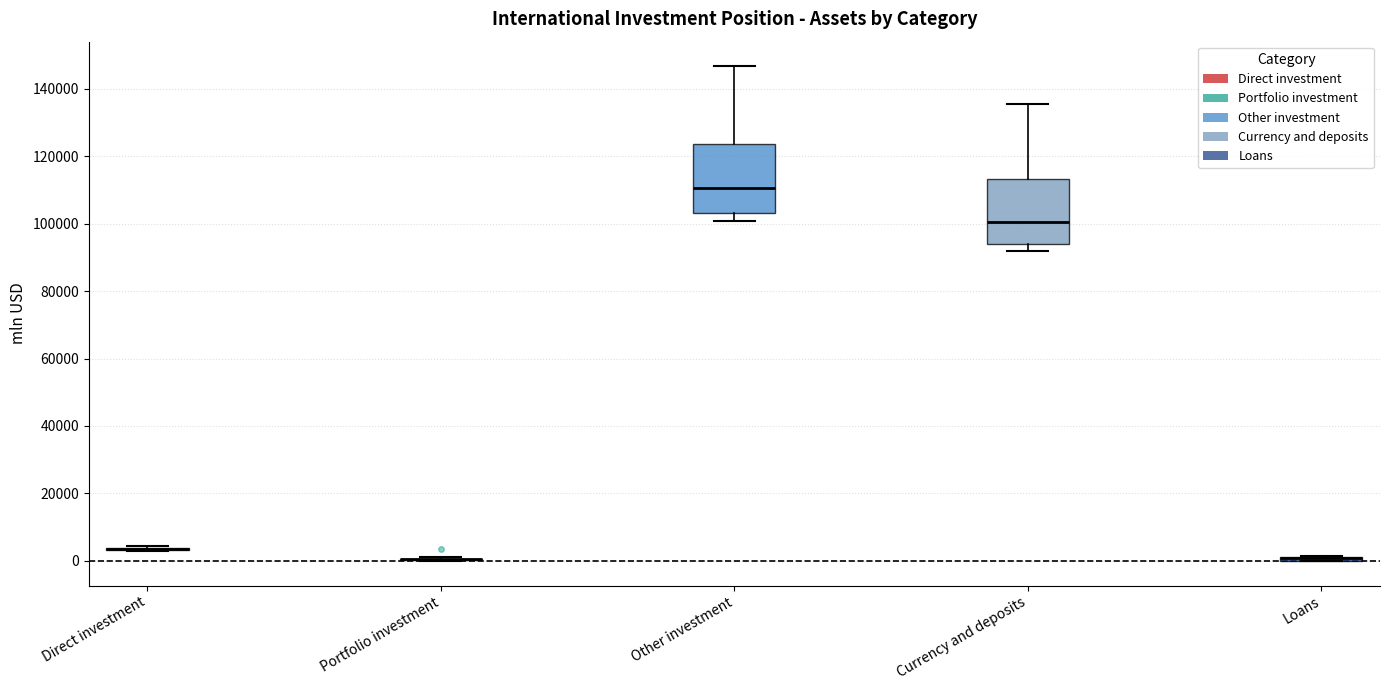

Where does the median line of the box for Other investment sit on the y-axis? The values are not printed on the chart, so give them approximately, as read against the axis.

110000